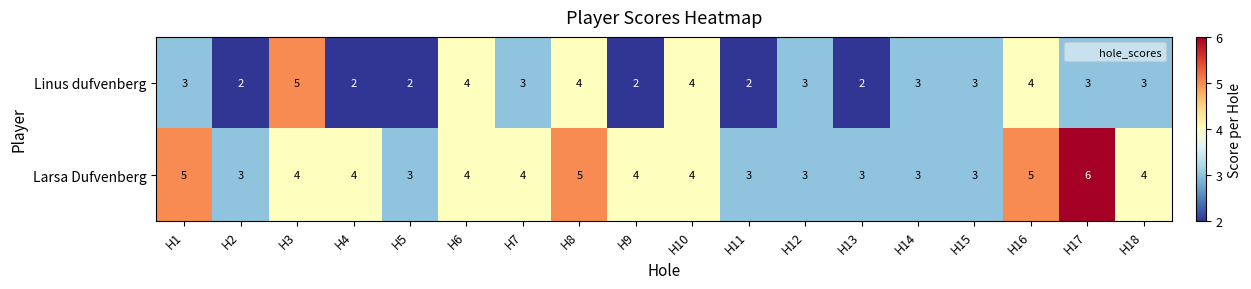

The value of Linus dufvenberg at H3 is 5. True or false?

True